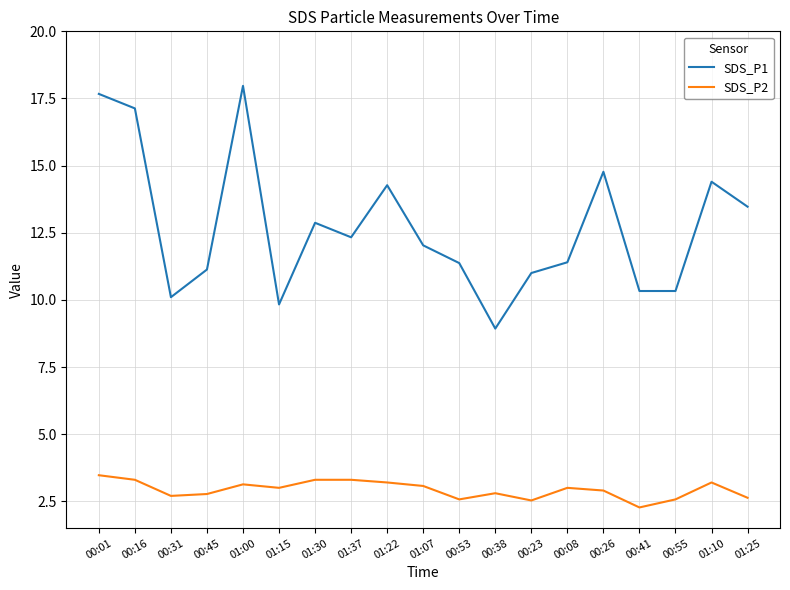

At which label is SDS_P1 closest to 13?

01:30